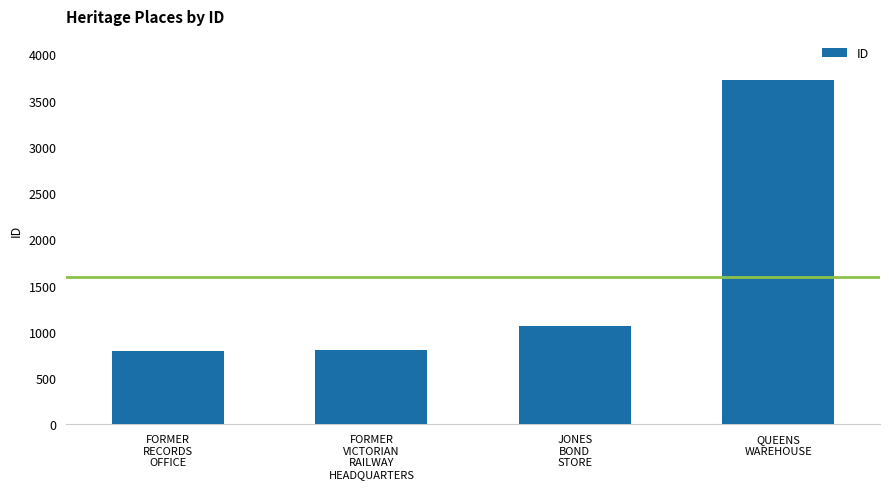

What is the change in value from FORMER
RECORDS
OFFICE to JONES
BOND
STORE?

+272